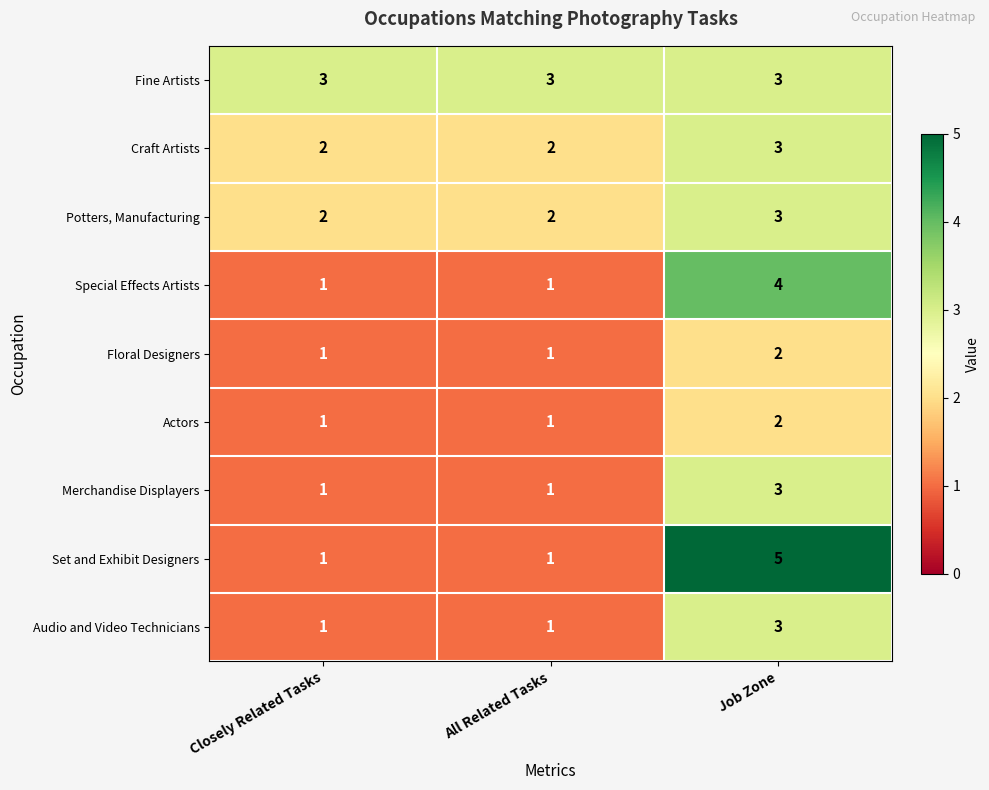

Count the number of data series in this chart.

9